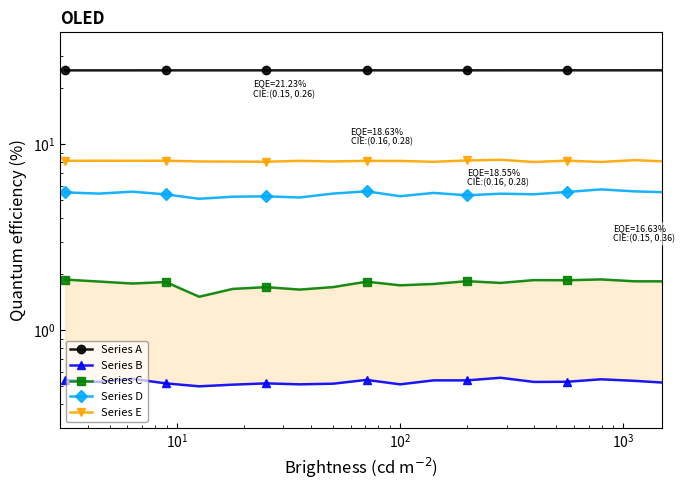

How many categories are shown in the chart?

20